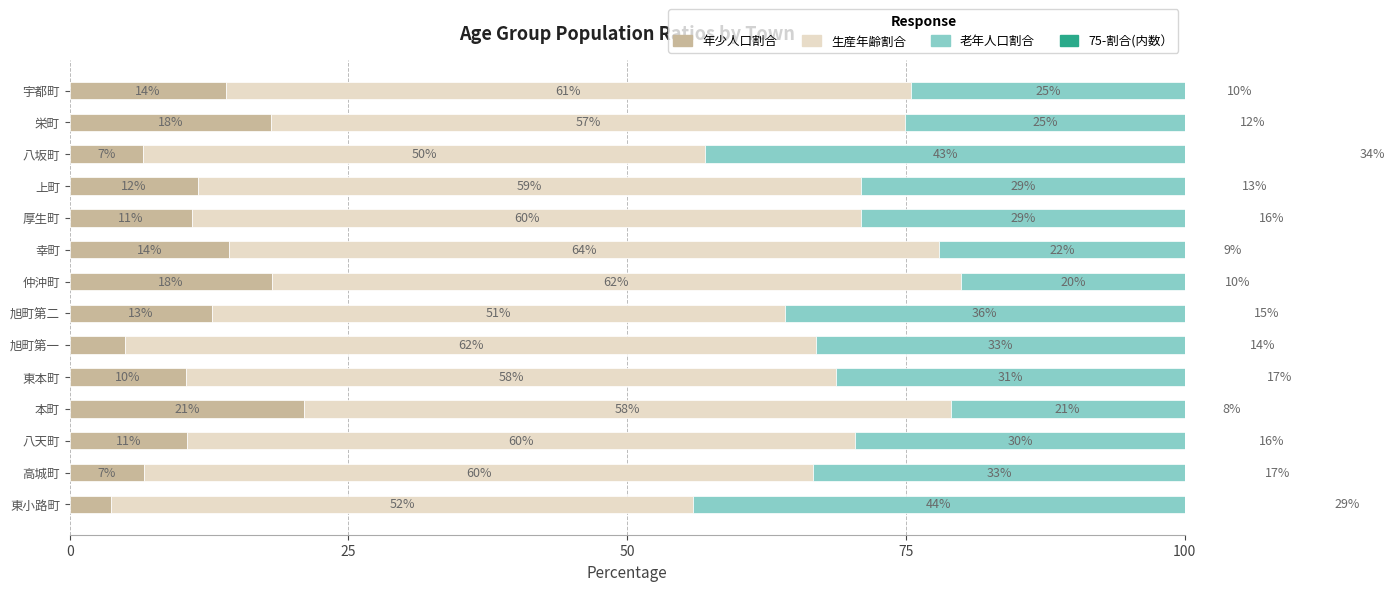

How many bars are there in total?

56